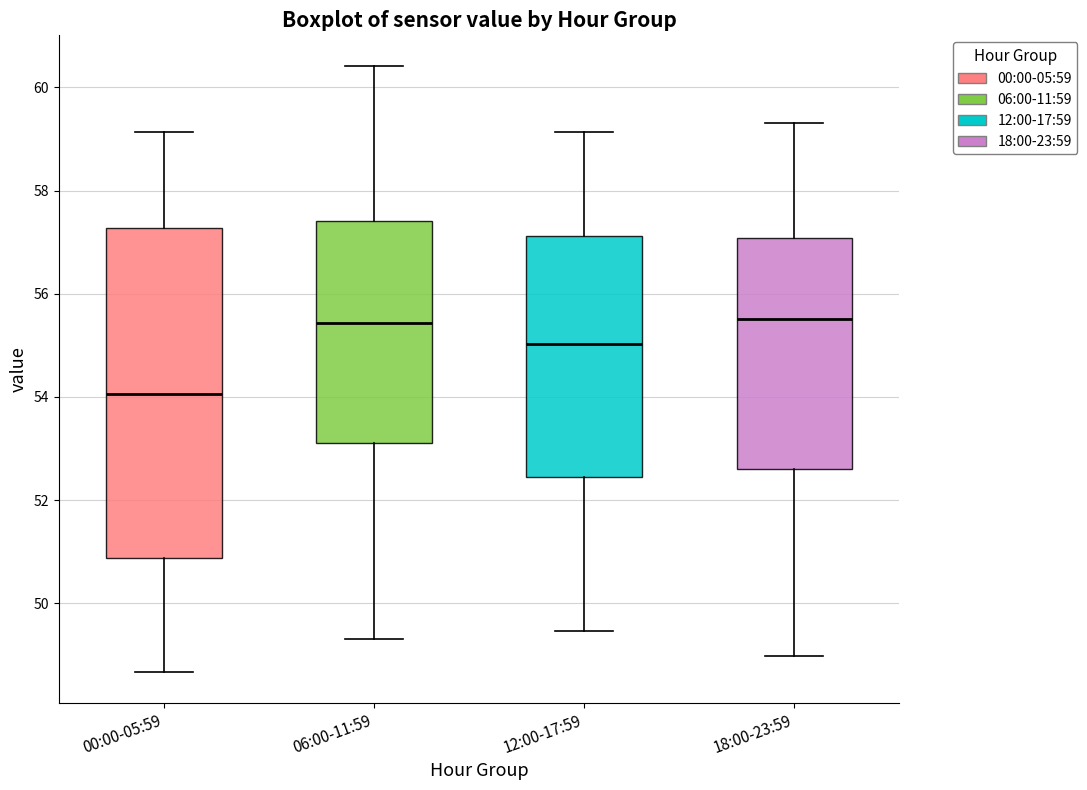

Reading left to right, read every box against the y-axis: the position of its median line, the range the box covers, and the ends of its whiskers. The values are not printed on the chart, so give them approximately, as read against the axis.

00:00-05:59: median 54.0, box 50.8 to 57.2, whiskers 48.6 to 59.2
06:00-11:59: median 55.4, box 53.0 to 57.4, whiskers 49.4 to 60.4
12:00-17:59: median 55.0, box 52.4 to 57.2, whiskers 49.4 to 59.2
18:00-23:59: median 55.6, box 52.6 to 57.0, whiskers 49.0 to 59.4